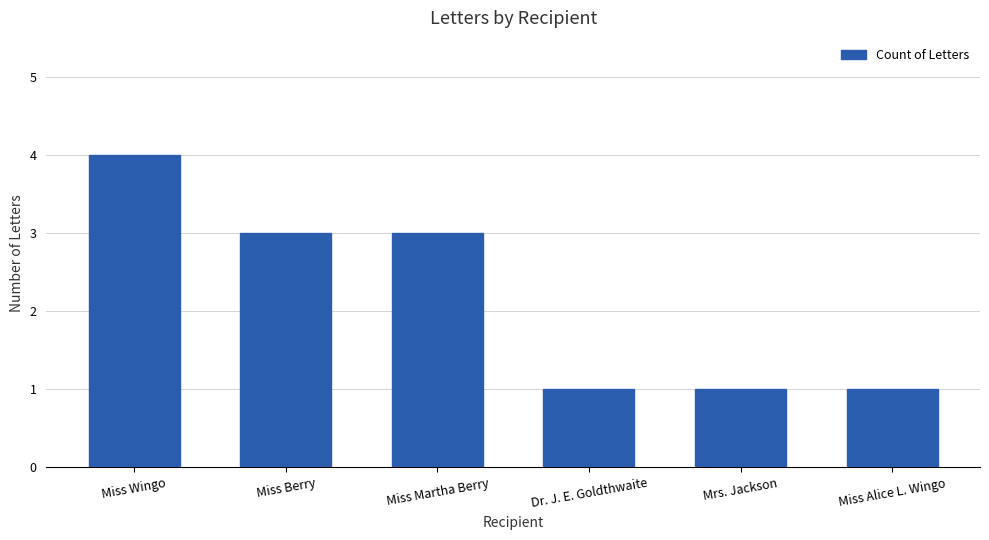

What is the greatest value displayed?

4